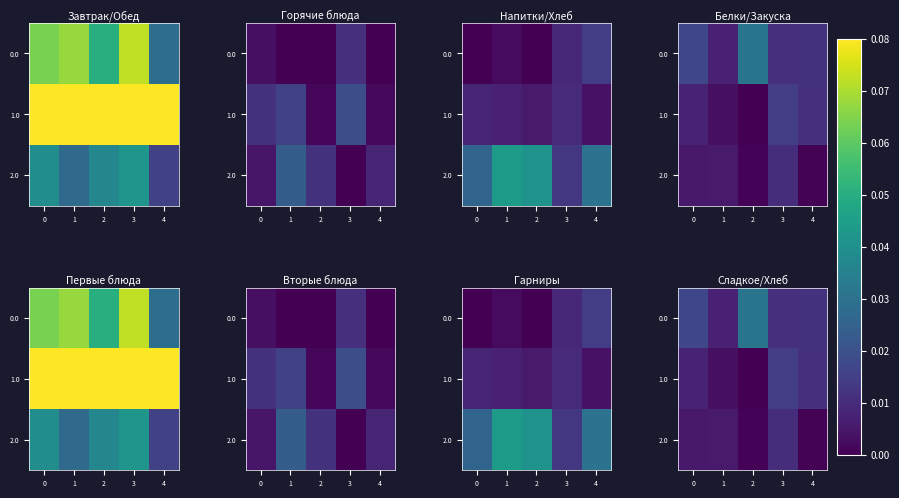

The value of 1.0 at 4 is 0.2. True or false?

False